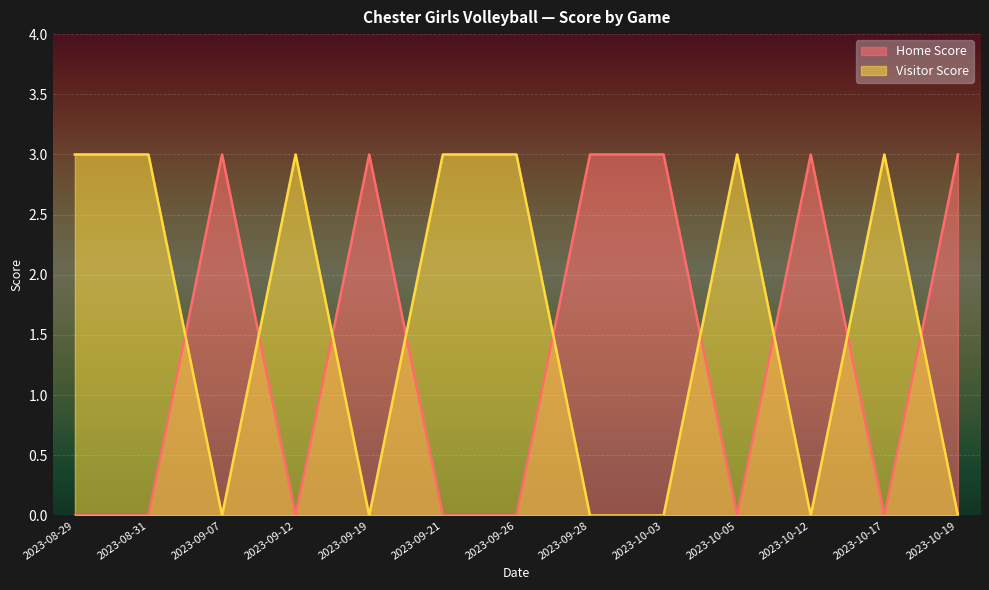

How many values in Visitor Score are above zero?

7